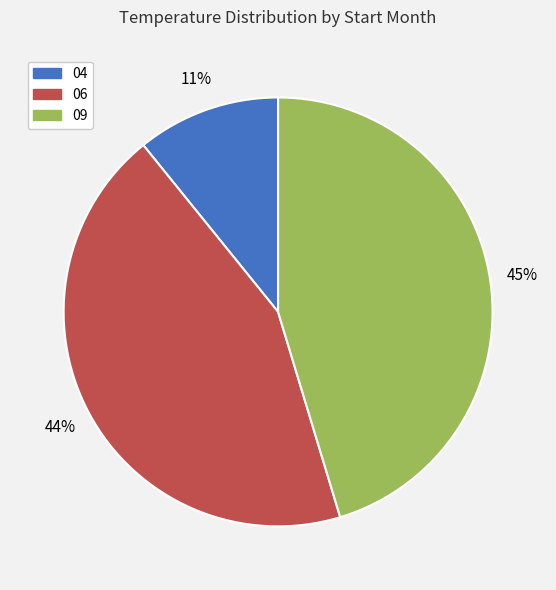

Rank the categories by value from lowest to highest.

04, 06, 09